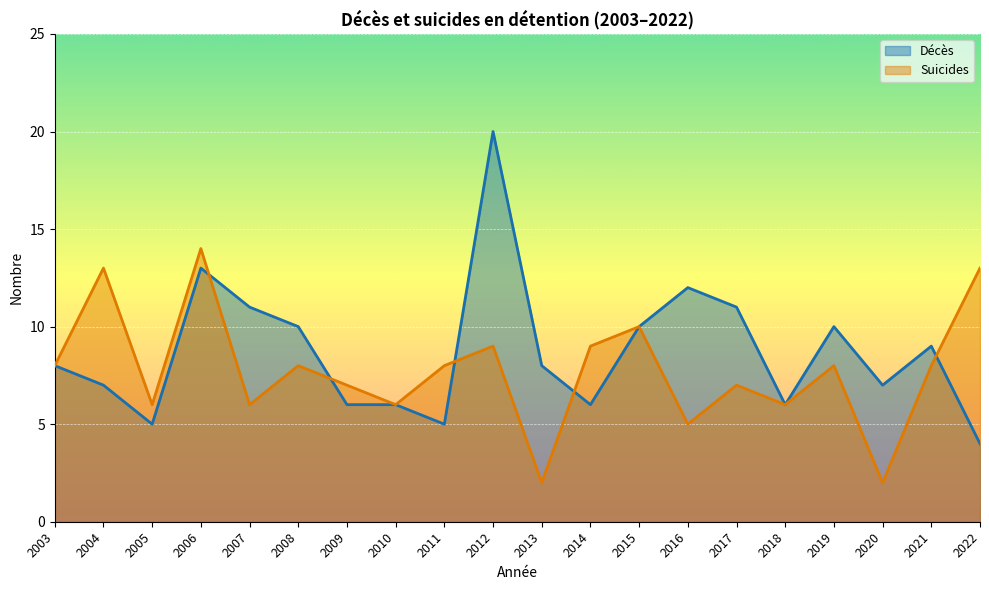

Reading left to right, what are all the values shown in this chart?

Décès: 2003=8	2004=7	2005=5	2006=13	2007=11	2008=10	2009=6	2010=6	2011=5	2012=20	2013=8	2014=6	2015=10	2016=12	2017=11	2018=6	2019=10	2020=7	2021=9	2022=4
Suicides: 2003=8	2004=13	2005=6	2006=14	2007=6	2008=8	2009=7	2010=6	2011=8	2012=9	2013=2	2014=9	2015=10	2016=5	2017=7	2018=6	2019=8	2020=2	2021=8	2022=13